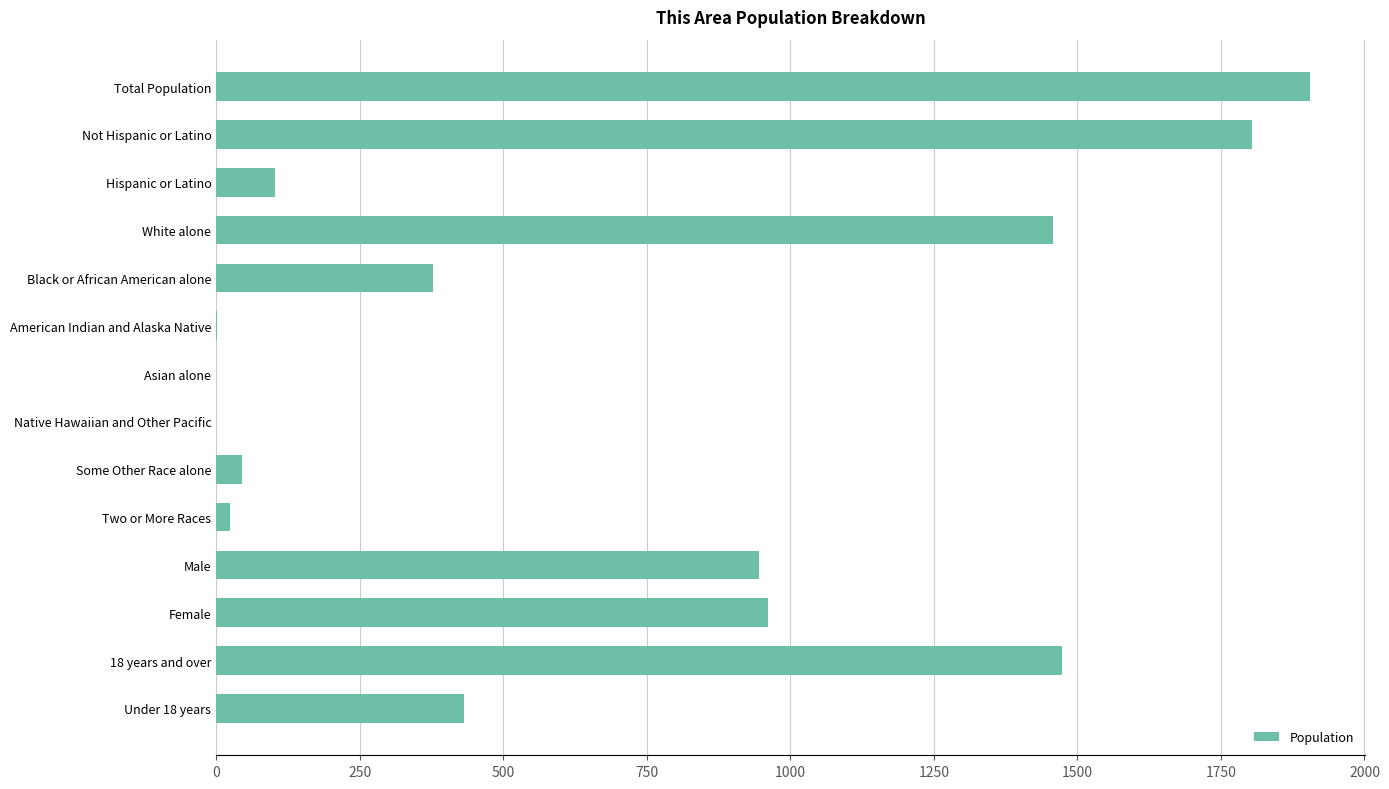

What is the change in value from Total Population to White alone?

-449